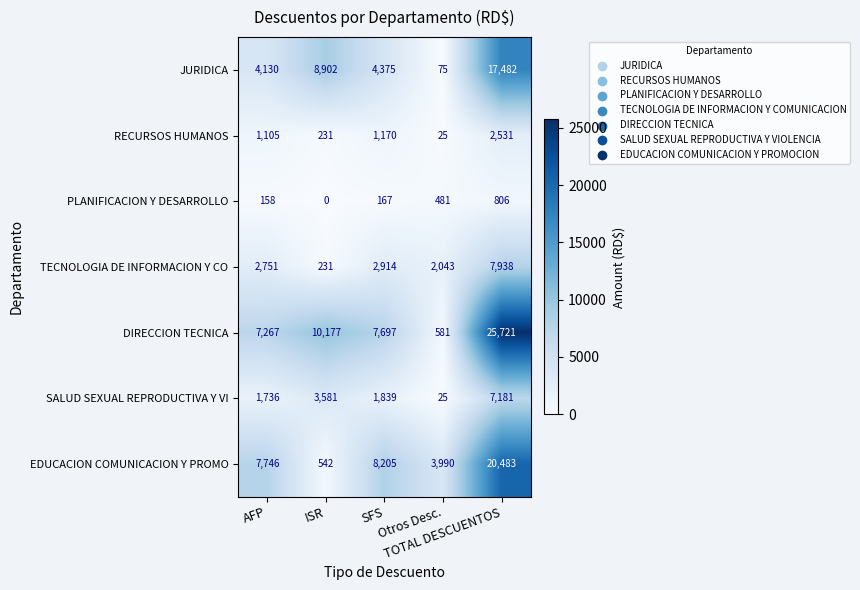

How many data points does each series have?

5